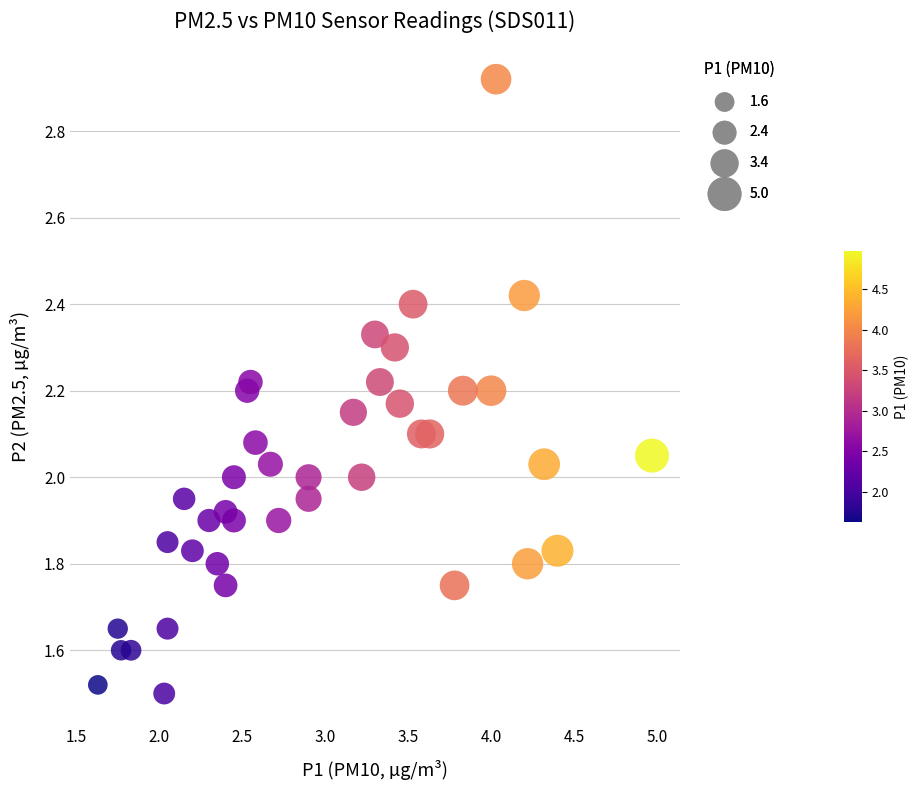

What is the range of Y values (max minus min)?

1.4